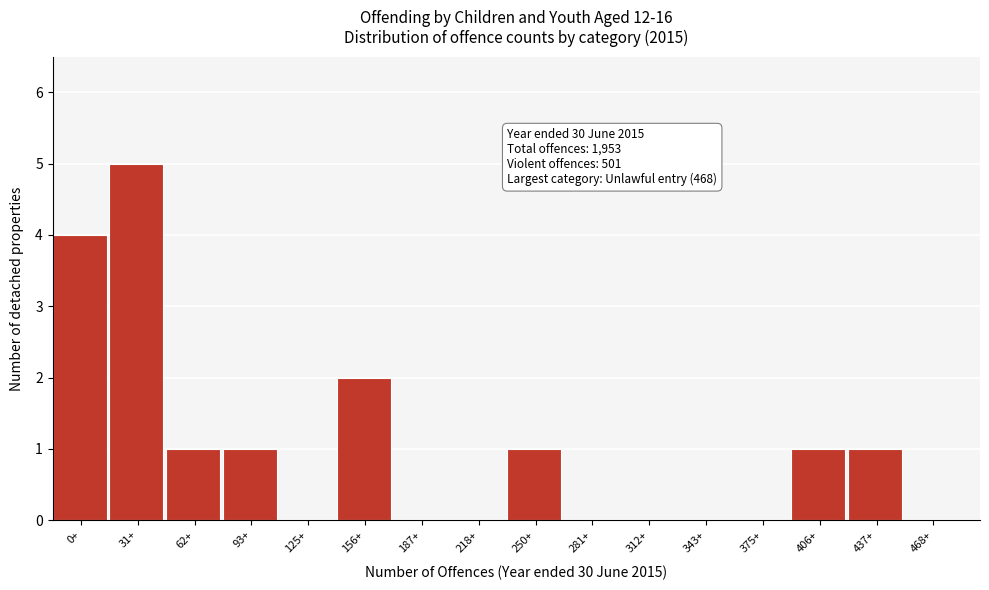

Reading left to right, what are all the values shown in this chart?

0+=4	31+=5	62+=1	93+=1	125+=0	156+=2	187+=0	218+=0	250+=1	281+=0	312+=0	343+=0	375+=0	406+=1	437+=1	468+=0